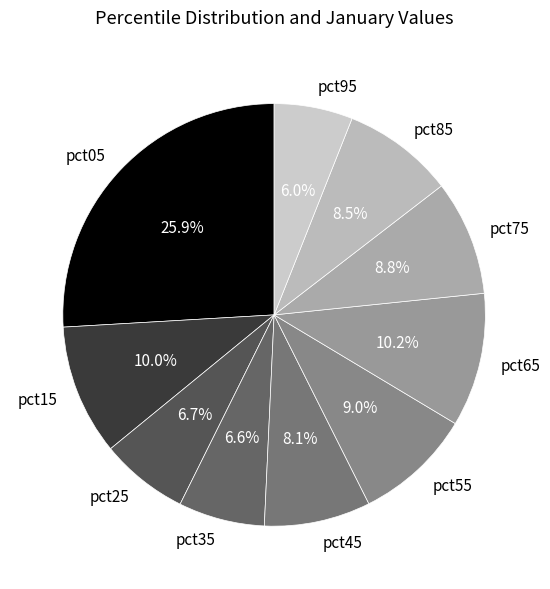

What percentage do pct35 and pct55 together represent?

15.6%